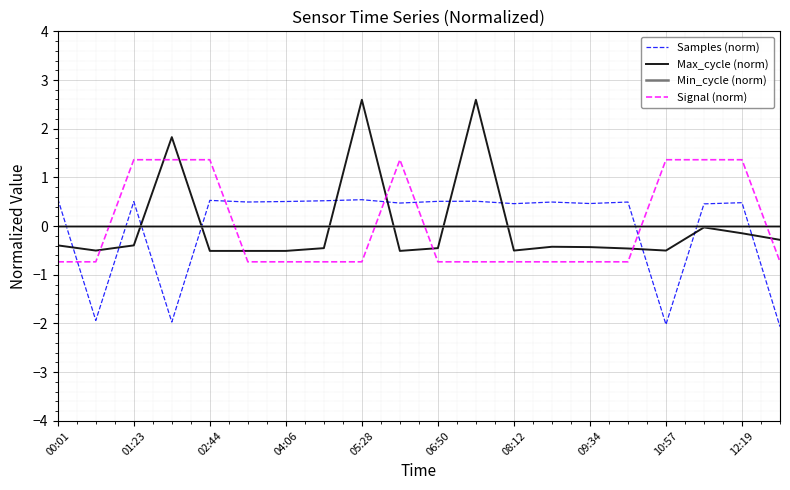

Which series has the widest spread of values?

Max_cycle (norm)